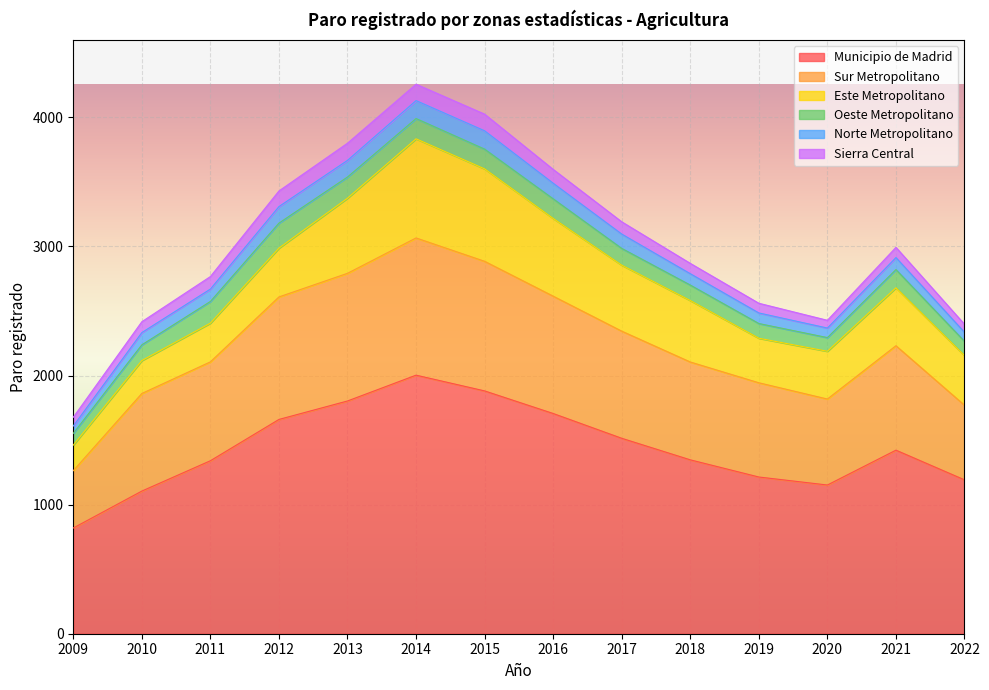

Where is the first local maximum for Municipio de Madrid?

2014